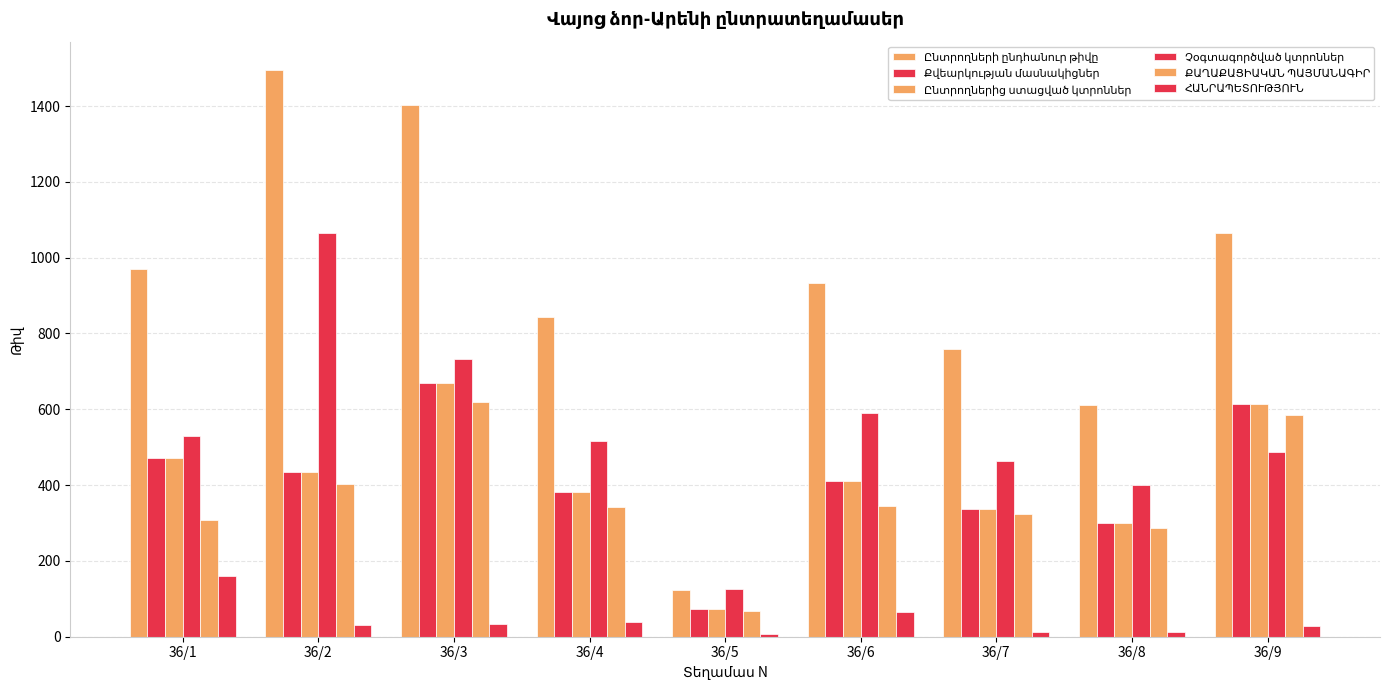

Count the number of categories in the chart.

9